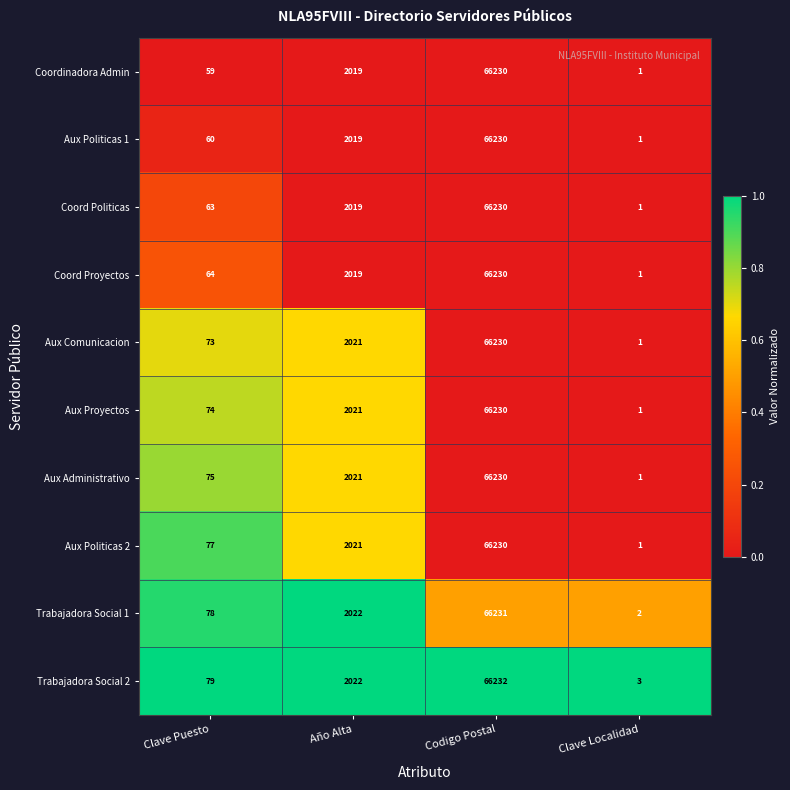

What is the sum of the Coord Politicas values at Año Alta and Clave Puesto?

2082